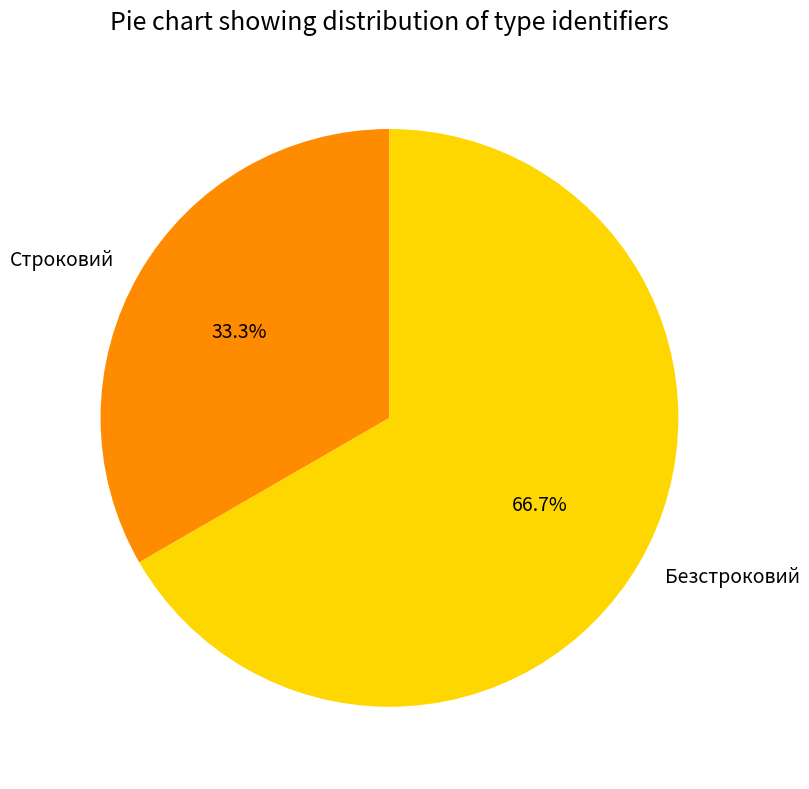

Does Безстроковий represent more than half of the total?

Yes